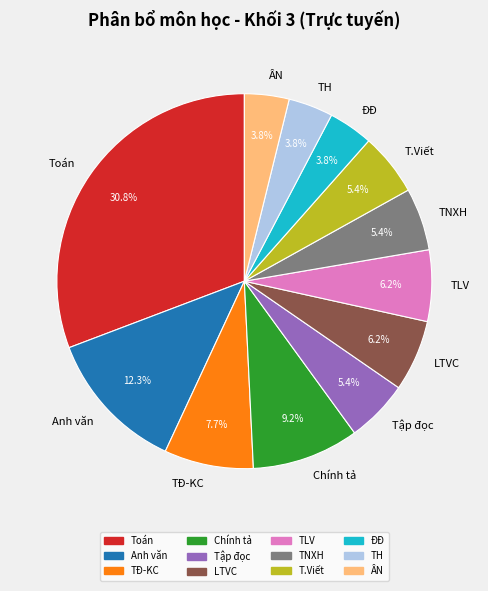

Is there any slice that represents more than half of the pie?

No